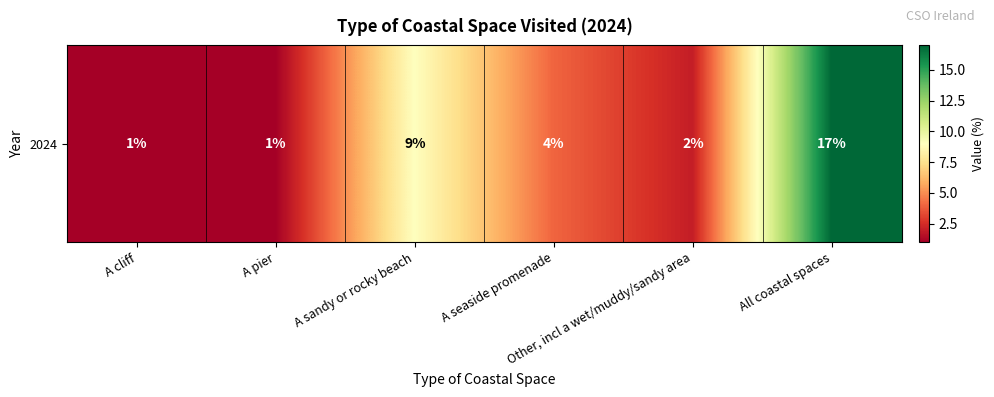

What is the difference between the values at A sandy or rocky beach and A pier?

8